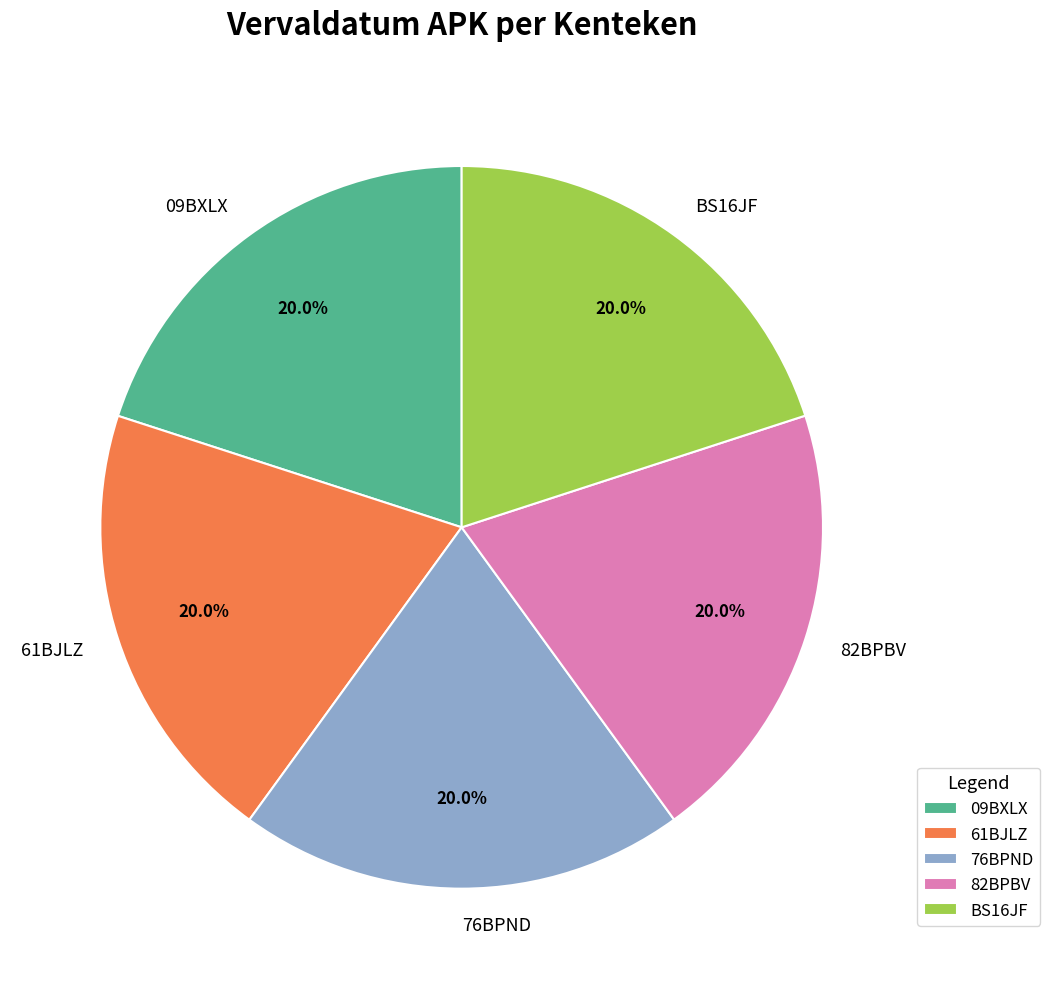

Approximately how many times larger is the value at 76BPND compared to 82BPBV?

1.0